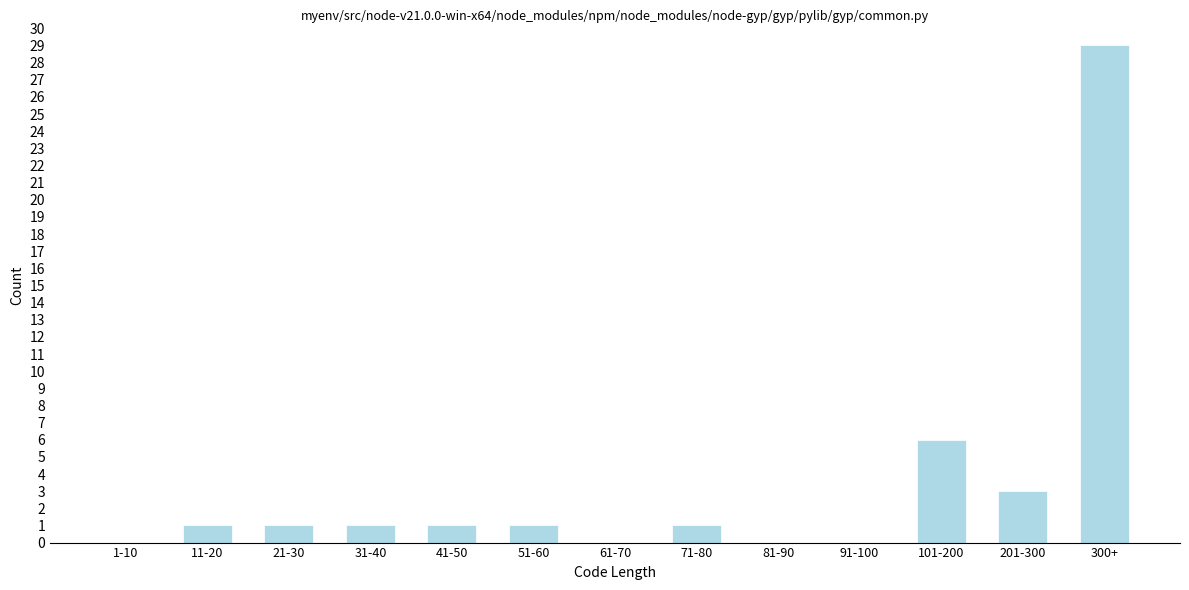

Reading left to right, transcribe all the data shown in this chart.

1-10=0	11-20=1	21-30=1	31-40=1	41-50=1	51-60=1	61-70=0	71-80=1	81-90=0	91-100=0	101-200=6	201-300=3	300+=29